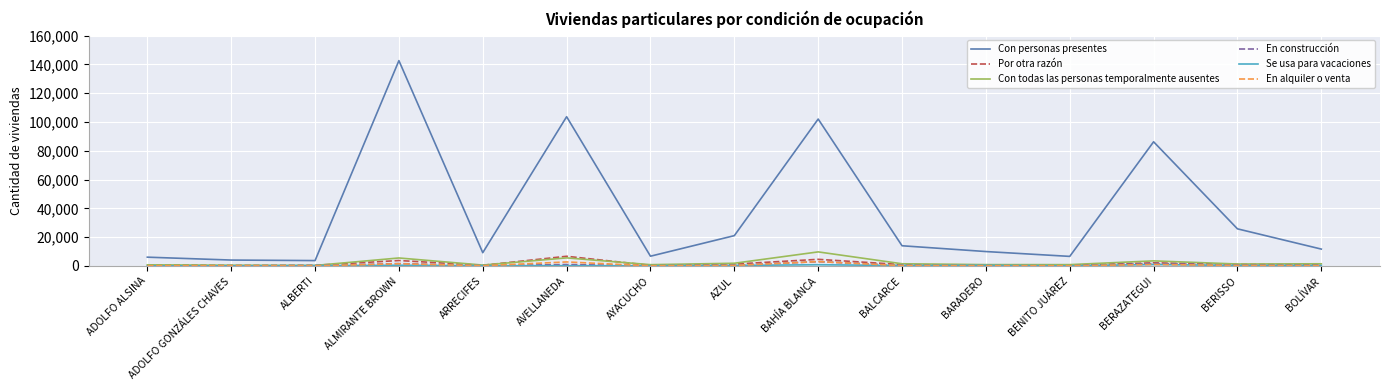

Is it true that Con todas las personas temporalmente ausentes equals 5602 at AVELLANEDA?

True